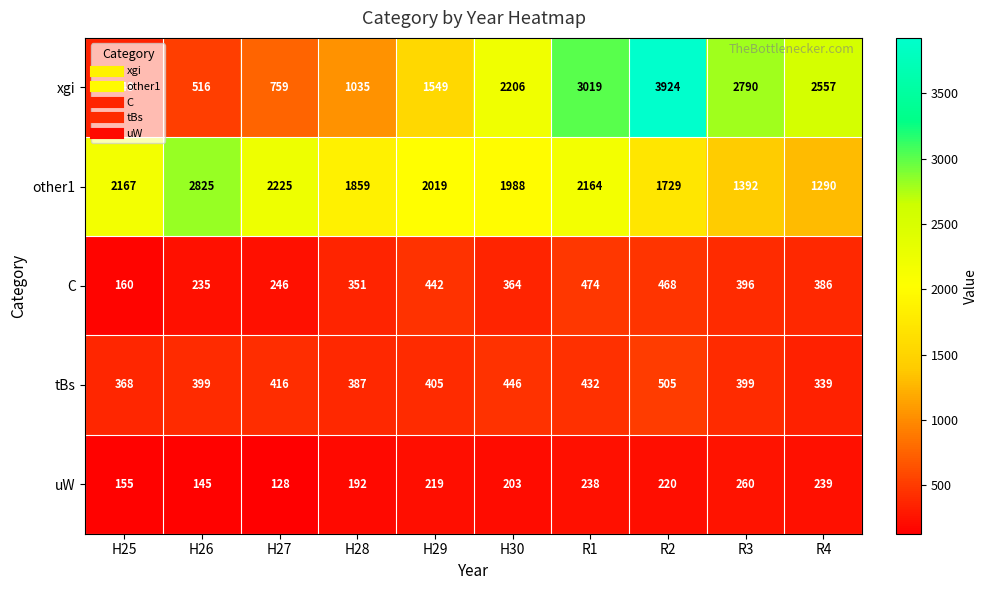

What is the spread (max minus min) of values at H28?

1667